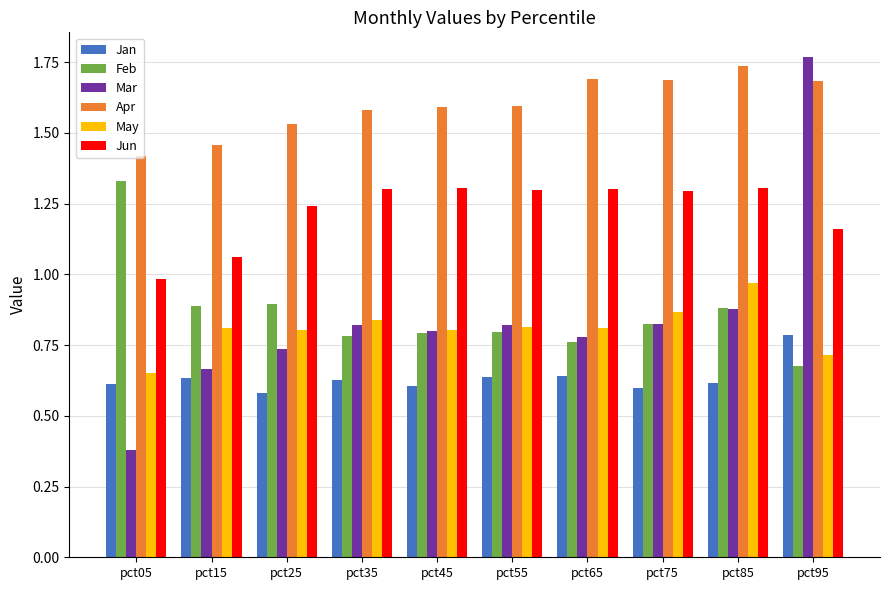

True or false: Jan has a value of 0.6 at pct85.

True